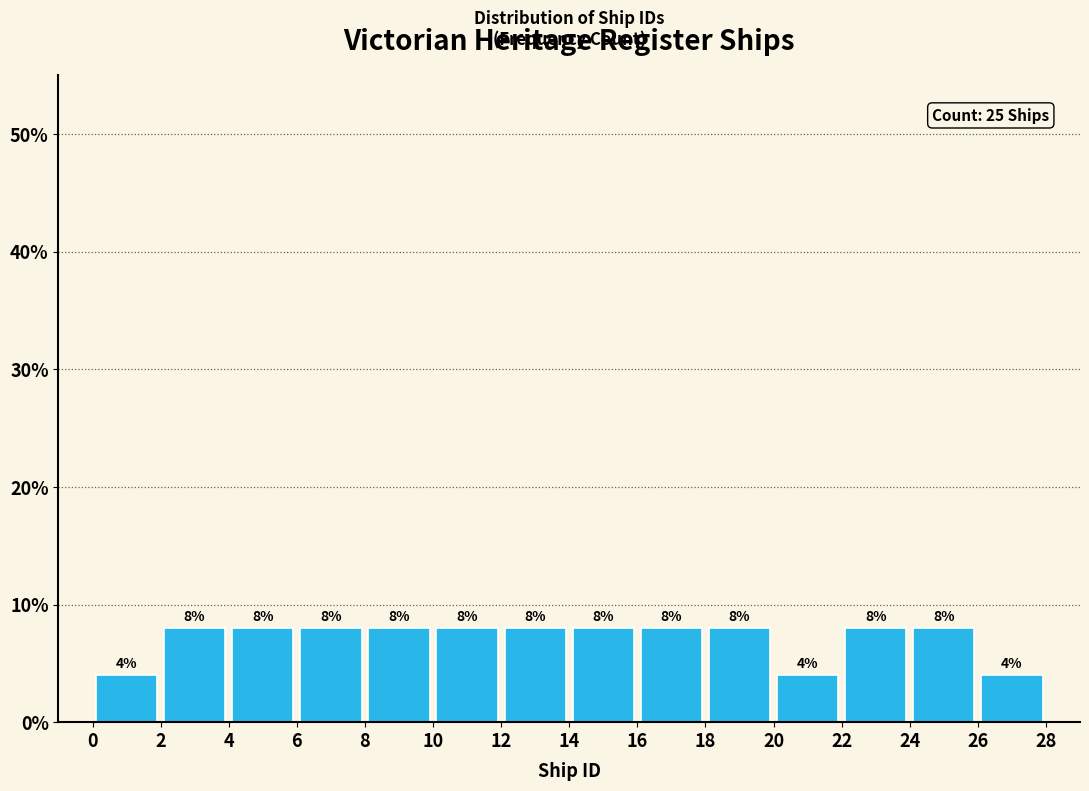

What is the height of the bar covering 12 to 14 on the x-axis?

8